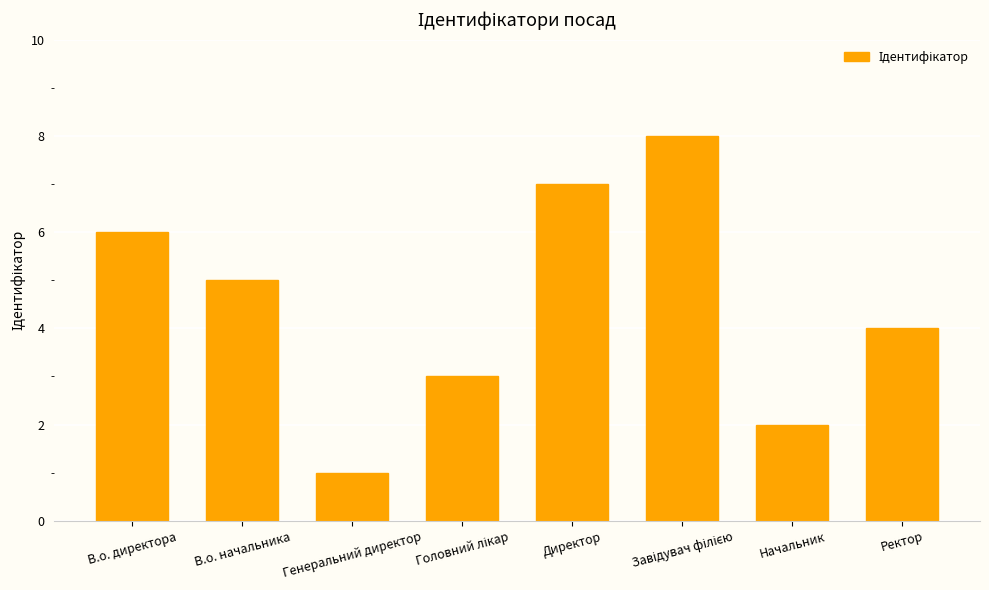

The chart shows a value of 1 at Генеральний директор. True or false?

True